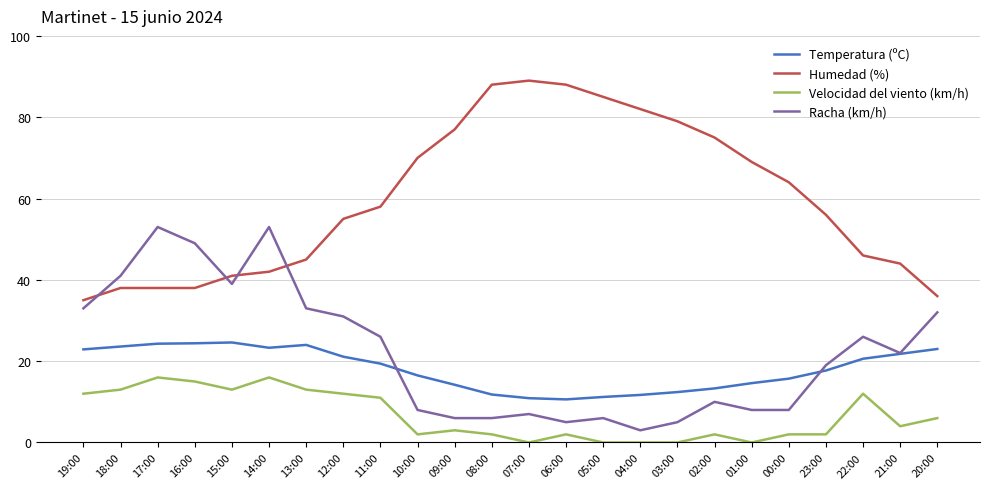

The value of Racha (km/h) at 11:00 is 37.3. True or false?

False